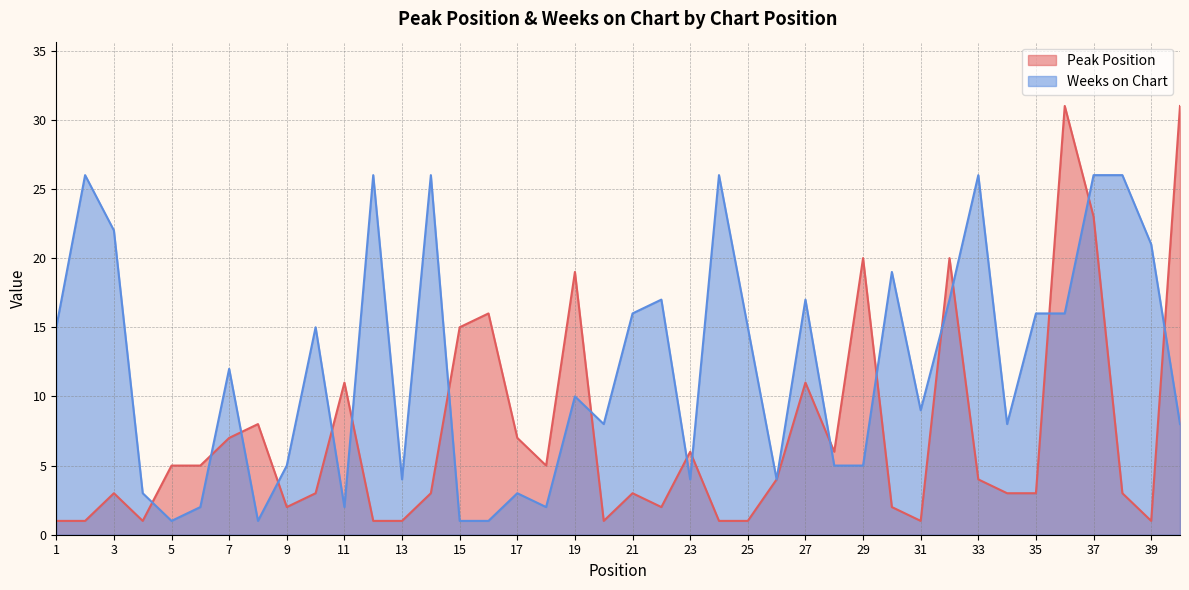

In Peak Position, how many points are higher than both neighbors (excluding endpoints)?

11